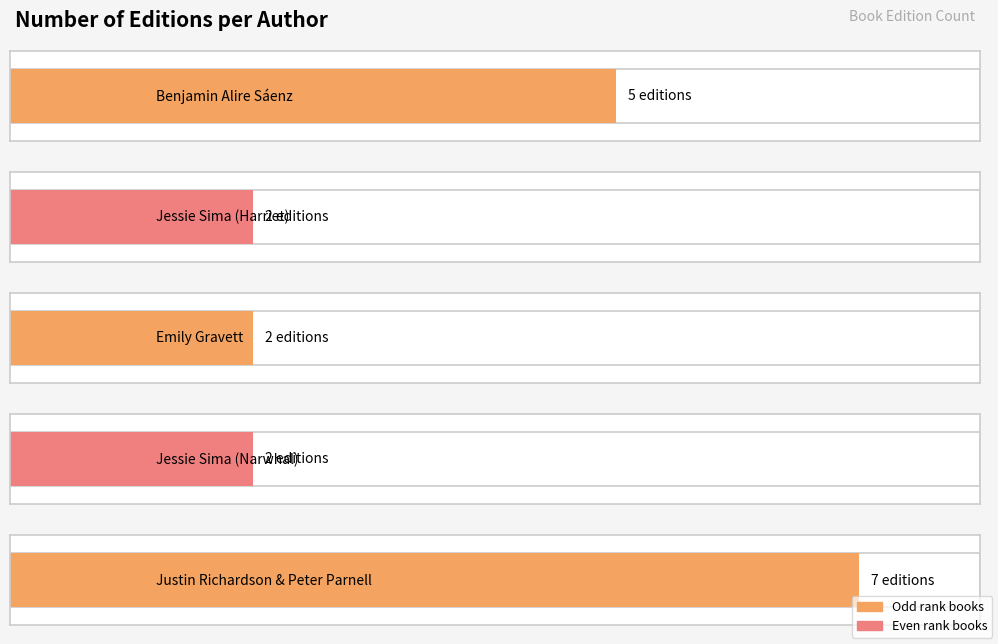

Approximately how many times larger is the value at Benjamin Alire Sáenz compared to Jessie Sima (Narwhal)?

2.5